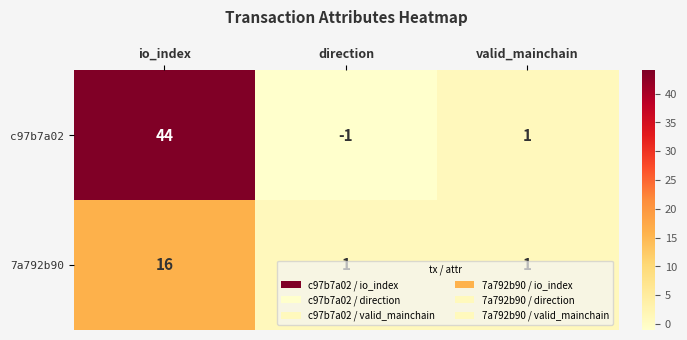

Which series has the largest total across all categories?

c97b7a02